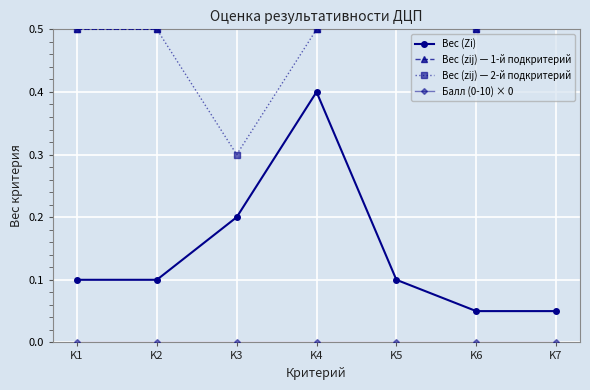

Which series has the largest total across all categories?

Вес (zij) — 1-й подкритерий